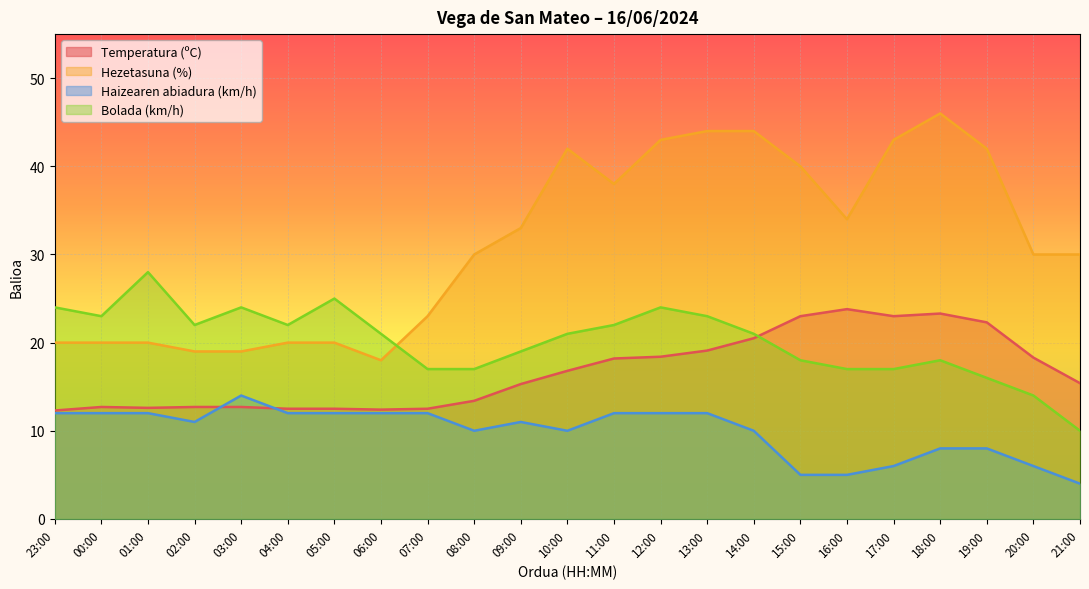

What is the label of the 7th point from the left?

05:00